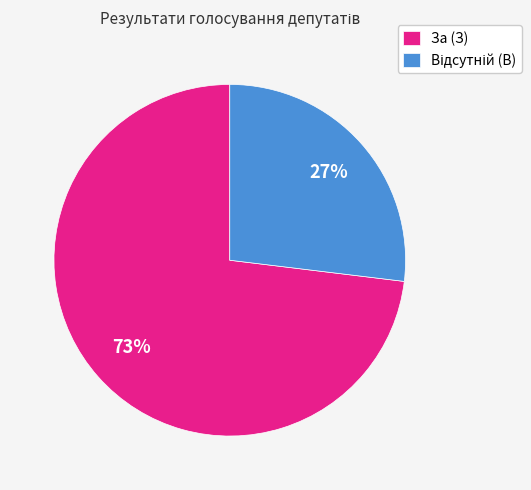

Is it true that За (З) is 86% of the pie?

False